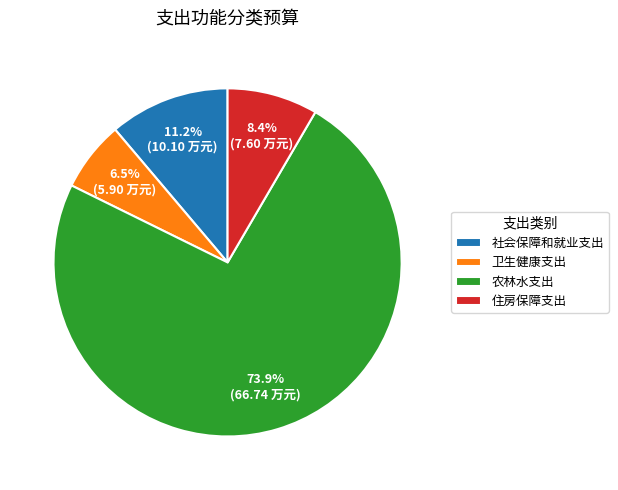

To the nearest percent, what percentage of the pie is 农林水支出?

74%